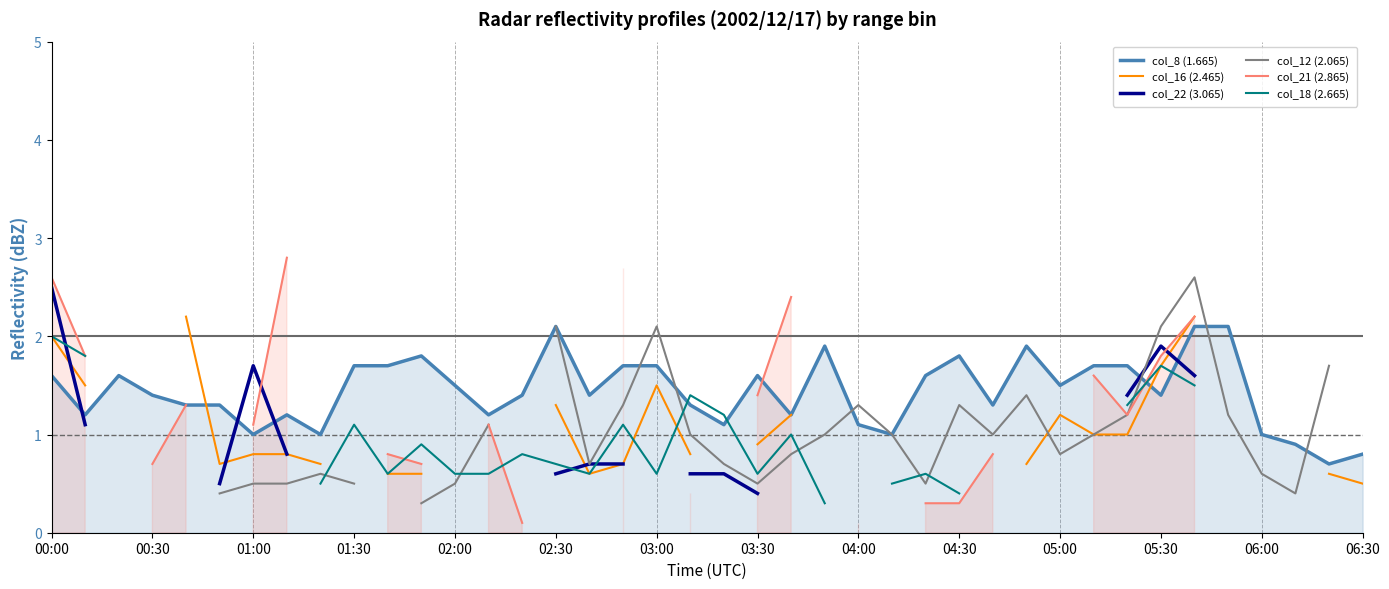

What is the highest value of the col_8 (1.665) series?

2.1